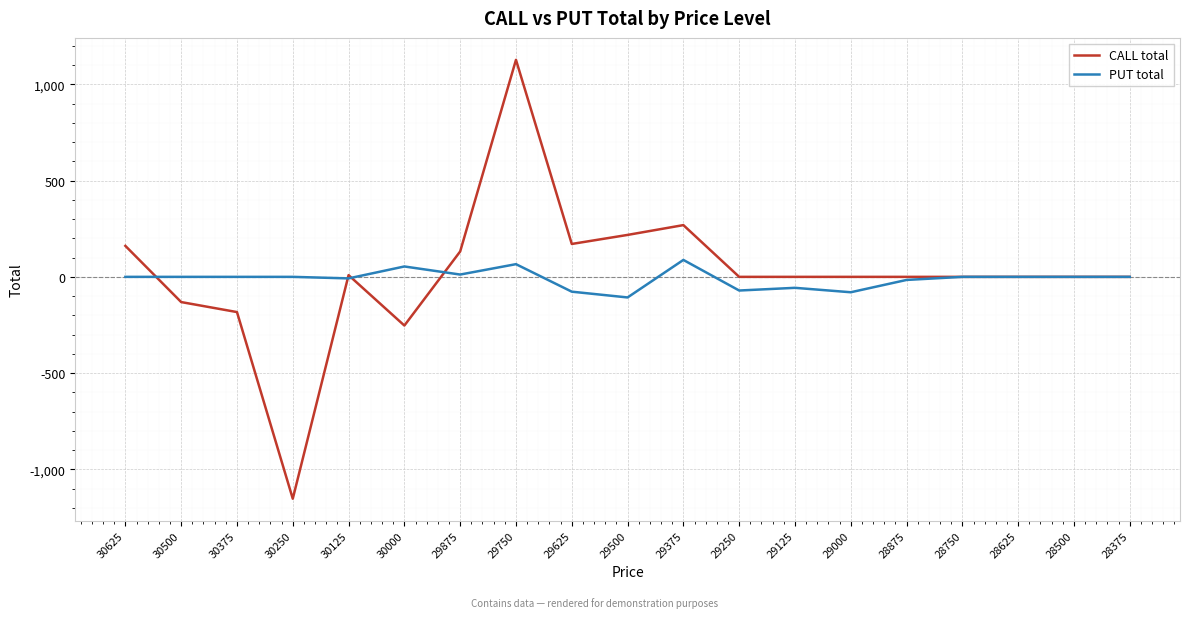

What is the sum of all CALL total values?

368